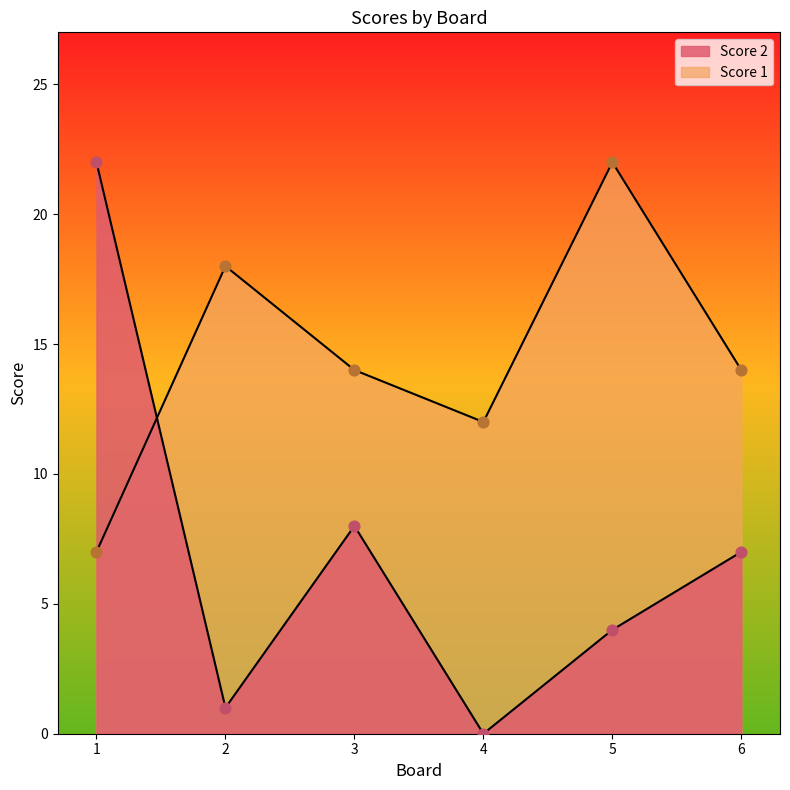

At how many categories does at least one series exceed 19?

2